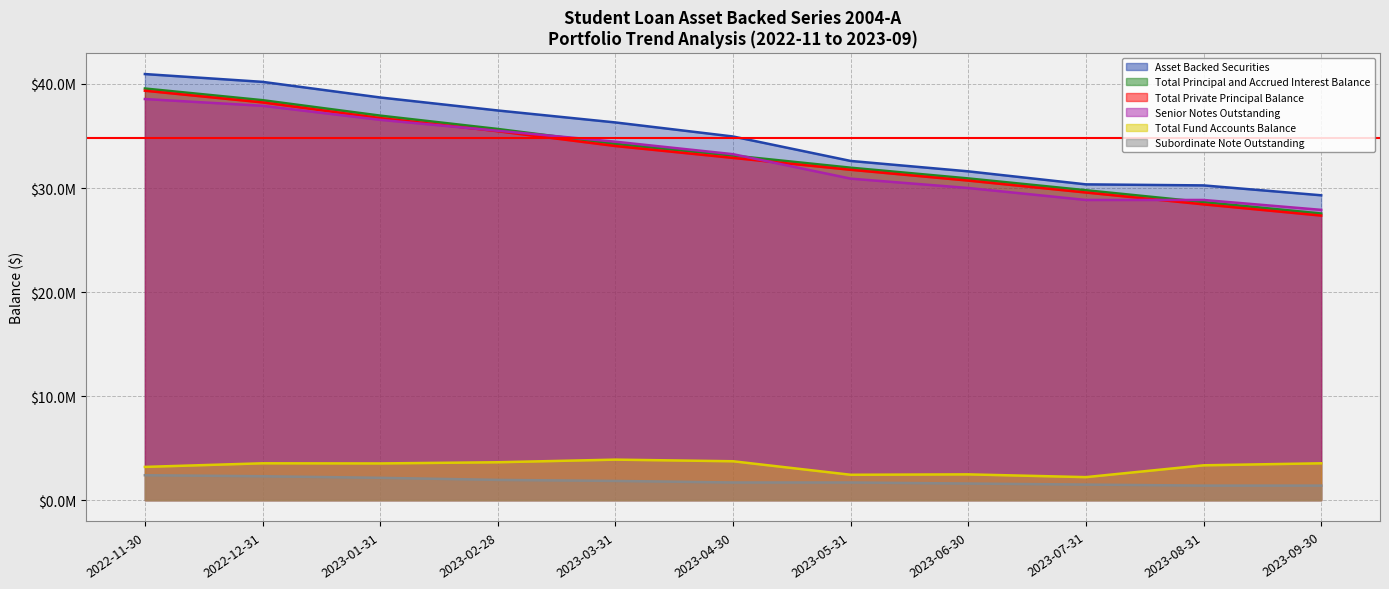

Rank the categories by Senior Notes Outstanding value from lowest to highest.

2023-09-30, 2023-07-31, 2023-08-31, 2023-06-30, 2023-05-31, 2023-04-30, 2023-03-31, 2023-02-28, 2023-01-31, 2022-12-31, 2022-11-30